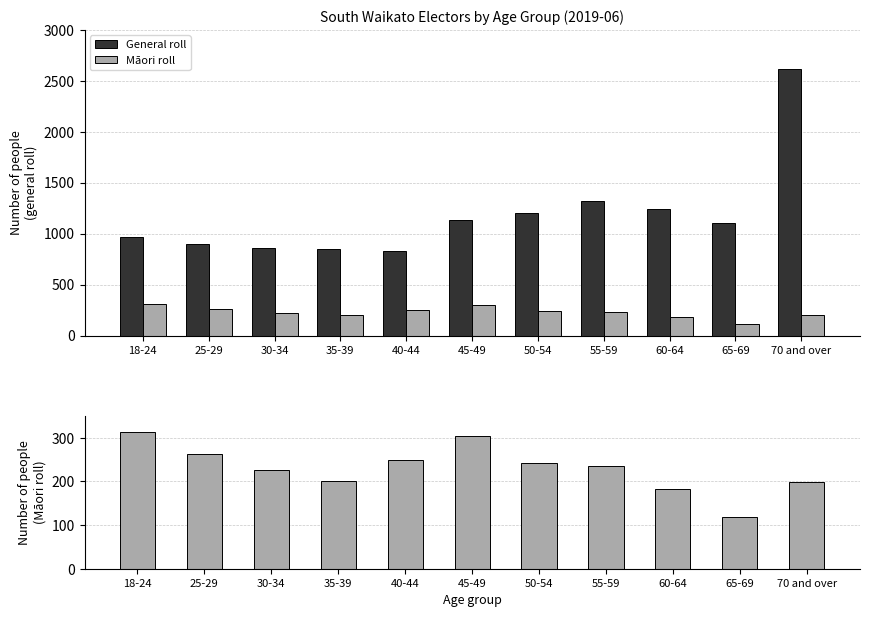

What value does the General roll series have at 25-29, to the nearest 50?

900